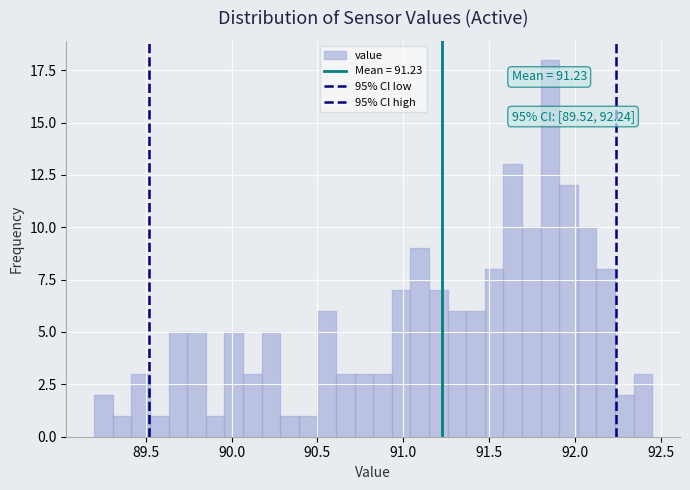

Around what value on the x-axis is the tallest bar? Give the approximate position of its centre, as read against the axis.

91.85